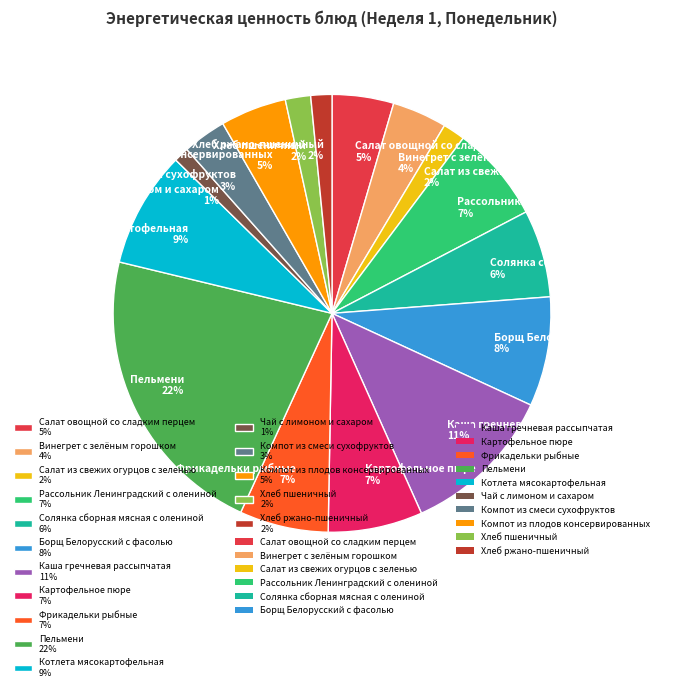

To the nearest percent, what is the average slice percentage?

6%